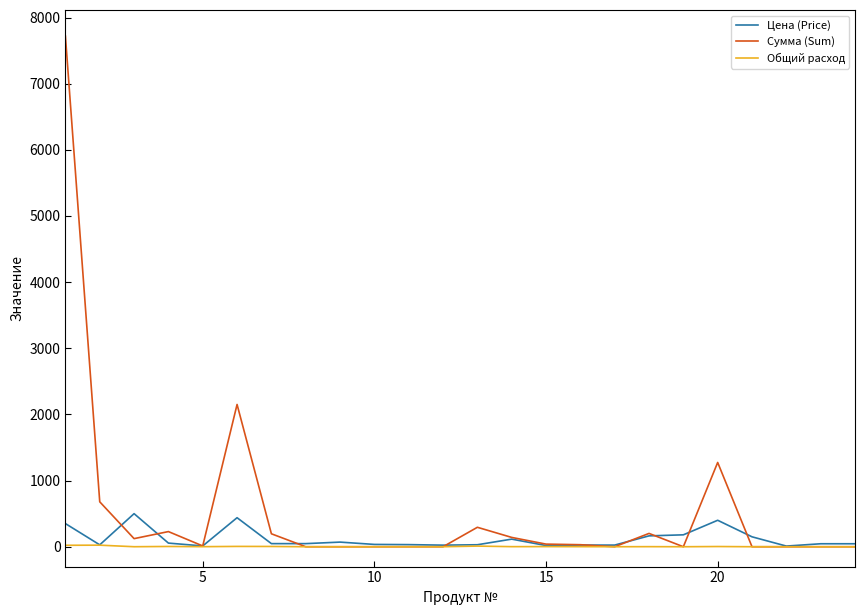

Which series has the largest total across all categories?

Сумма (Sum)